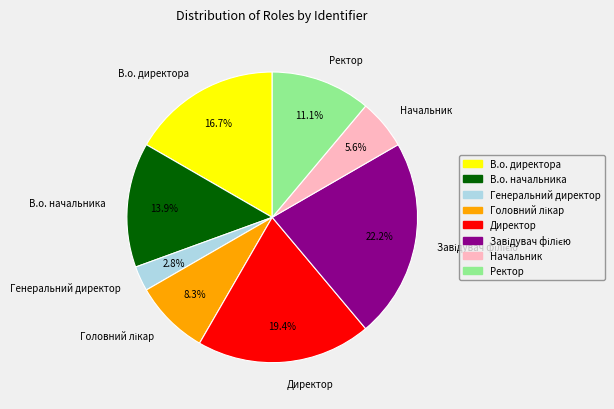

What is the ratio of the value at В.о. директора to the value at Директор?

0.9